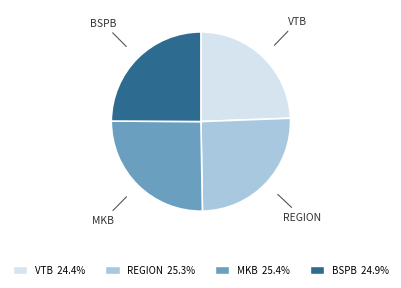

What is the ratio of the value at VTB to the value at REGION?

1.0